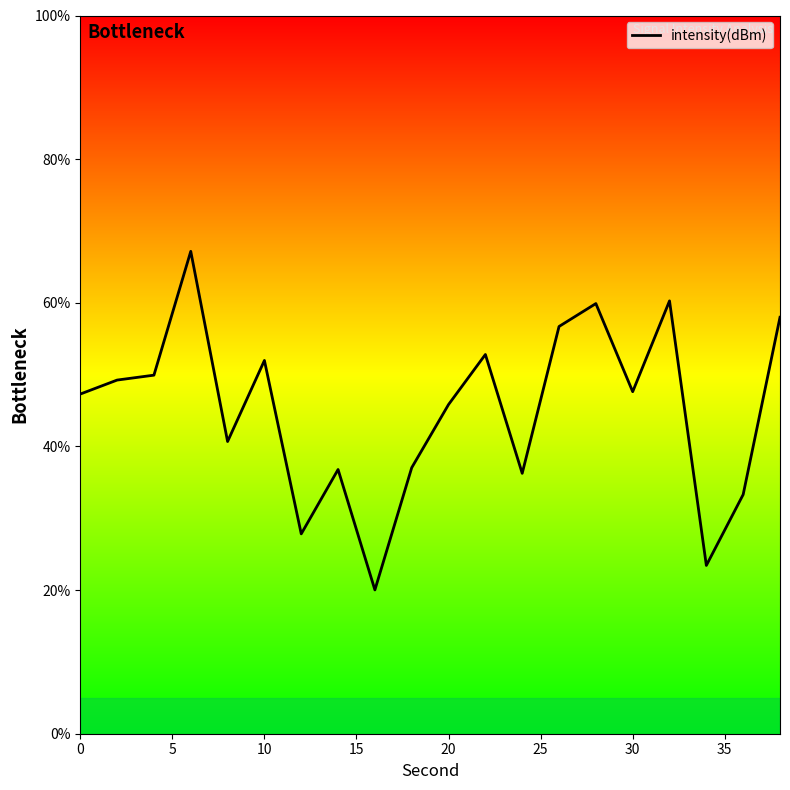

Reading left to right, list all the values displayed in this chart.

47.3	49.2	49.9	67.2	40.7	52.0	27.8	36.8	20.0	37.0	45.8	52.8	36.3	56.7	59.9	47.6	60.3	23.4	33.3	58.0